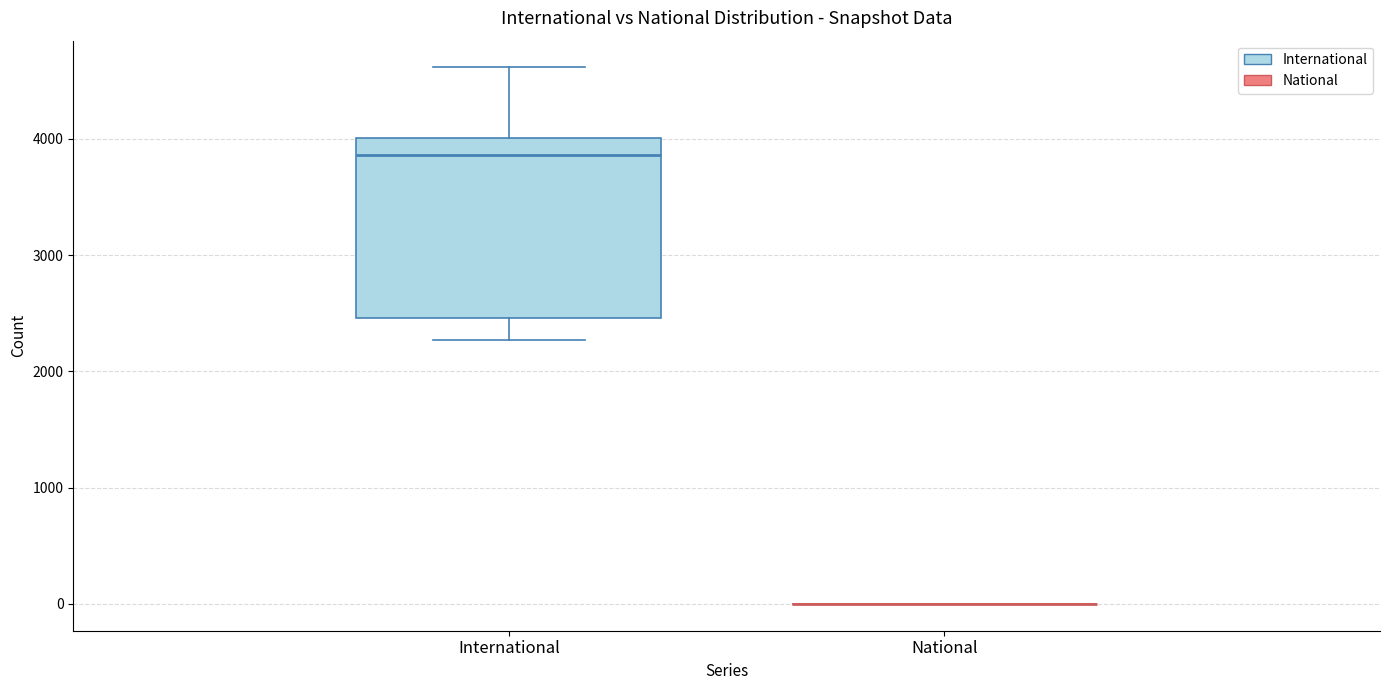

Reading left to right, transcribe this box plot: for each box, give where its median line is, the range the box spans, and where its two whiskers end, as read against the y-axis. The values are not printed on the chart, so give them approximately, as read against the axis.

International: median 3900, box 2500 to 4000, whiskers 2300 to 4600
National: box collapsed to a line at 0, whiskers 0 to 0